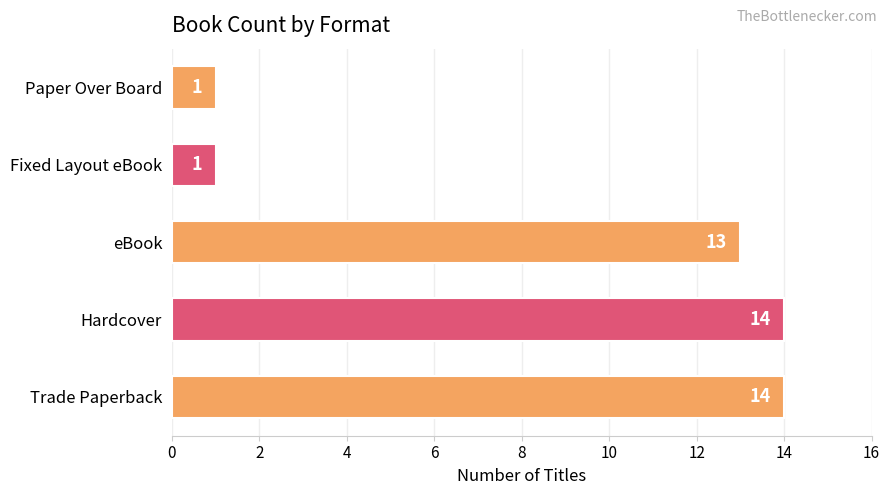

Which has a higher value, eBook or Fixed Layout eBook?

eBook